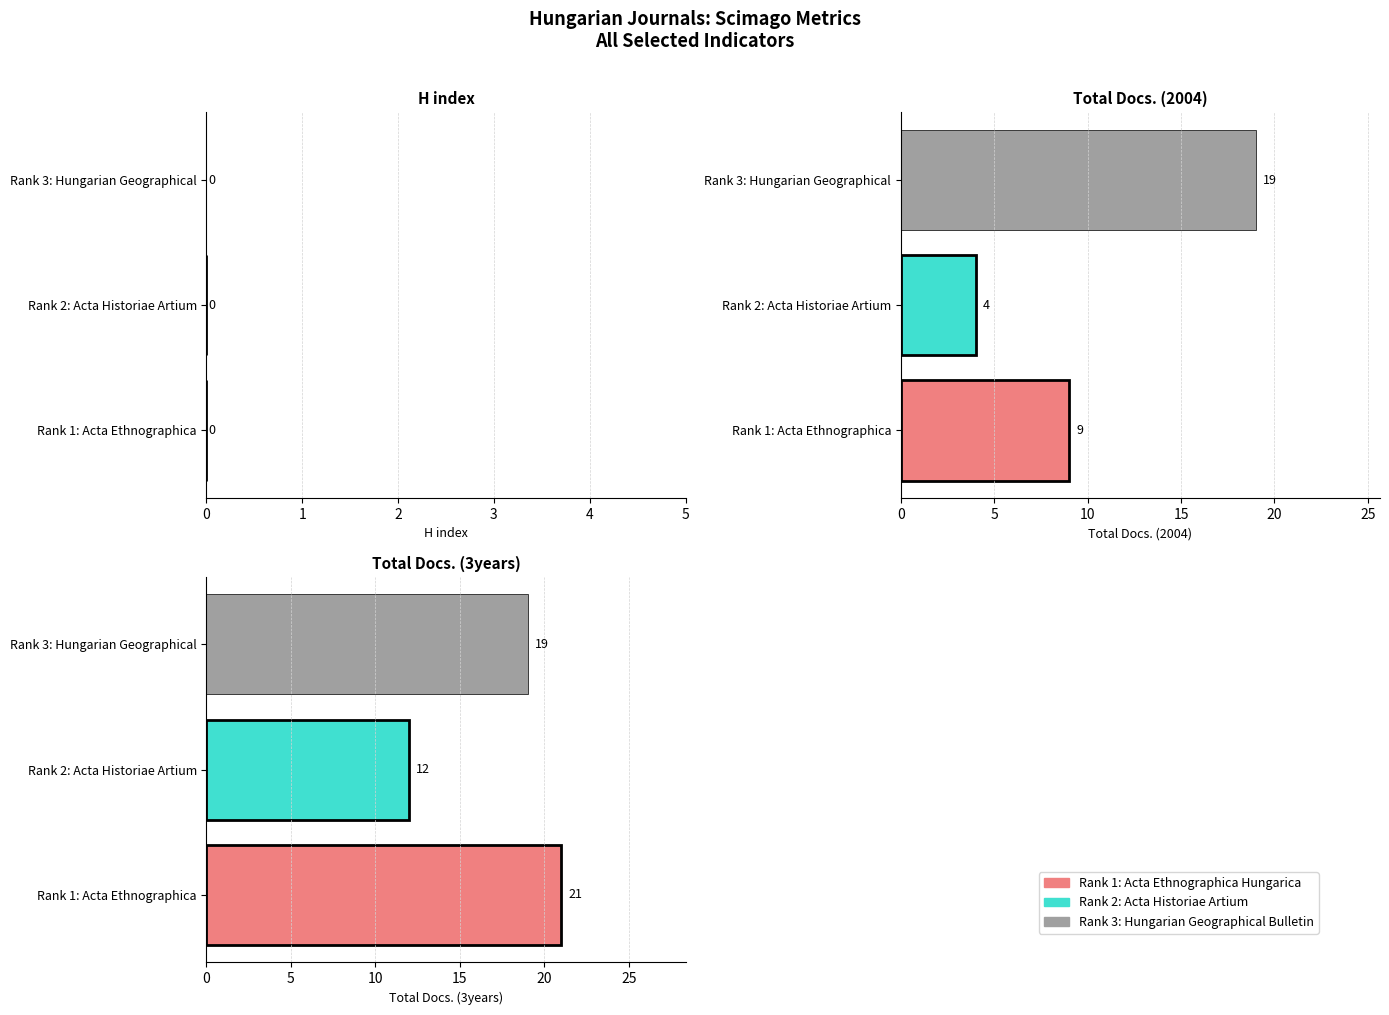

At which category is the sum across all series the highest?

Rank 1: Acta Ethnographica